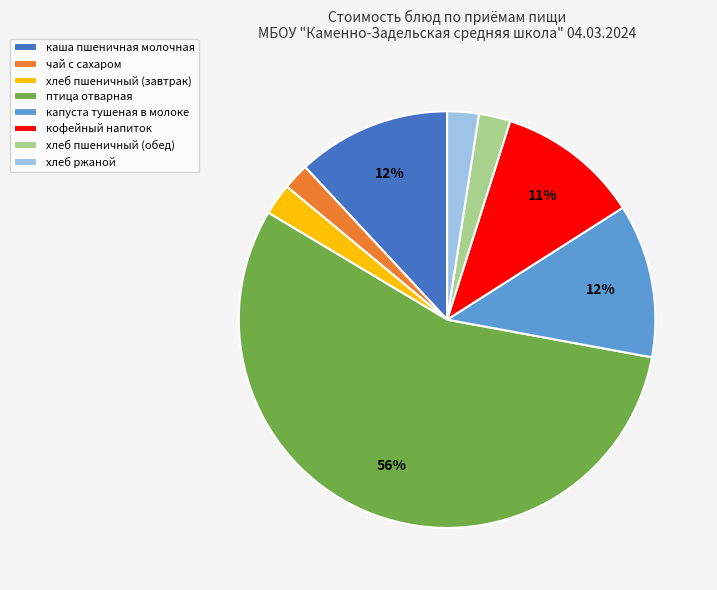

Combined, do чай с сахаром and хлеб пшеничный (завтрак) account for over 50%?

No